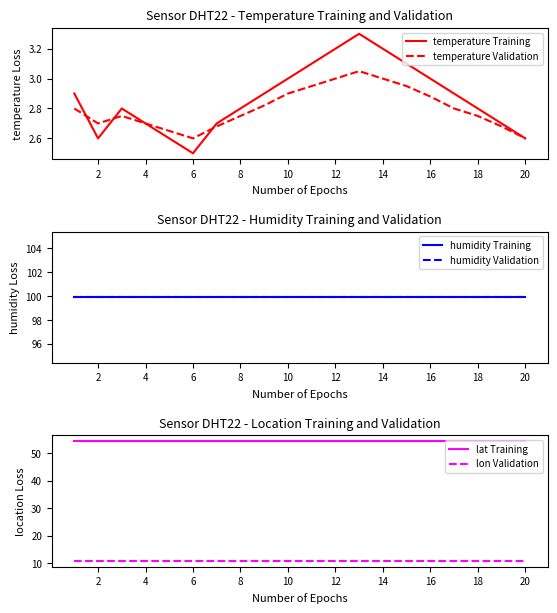

What is the highest value of the lon Validation series?

11.0